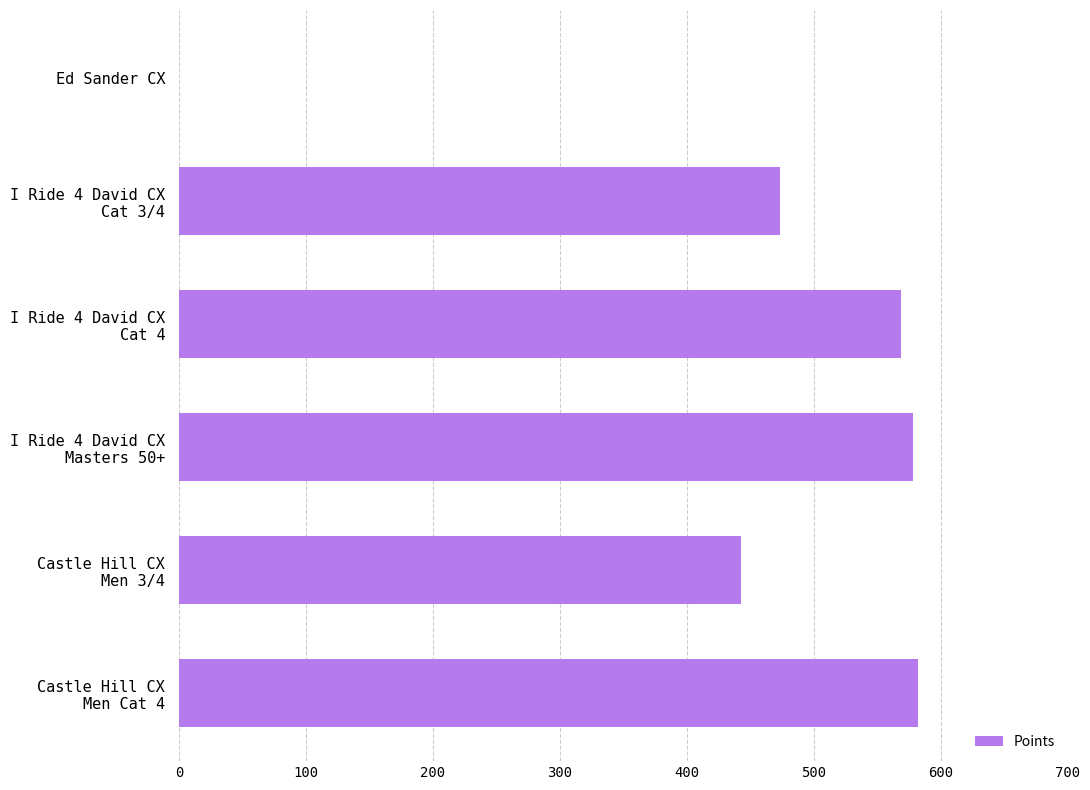

What is the sum of all values?

2646.6